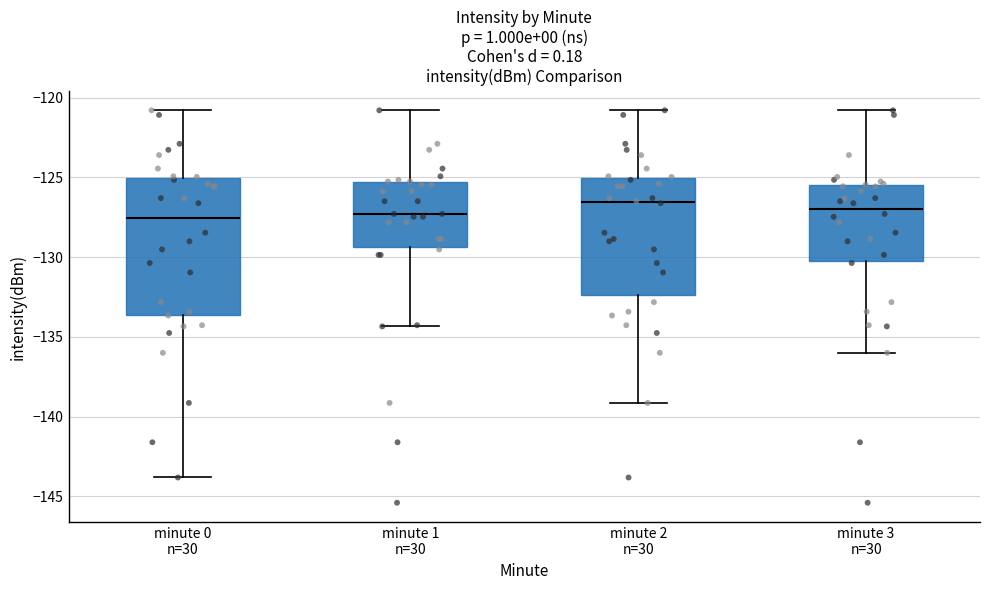

Reading left to right, read every box against the y-axis: the position of its median line, the range the box covers, and the ends of its whiskers. The values are not printed on the chart, so give them approximately, as read against the axis.

minute 0 n=30: median -127.5, box -133.5 to -125.0, whiskers -144.0 to -121.0
minute 1 n=30: median -127.5, box -129.5 to -125.5, whiskers -134.5 to -121.0
minute 2 n=30: median -126.5, box -132.5 to -125.0, whiskers -139.0 to -121.0
minute 3 n=30: median -127.0, box -130.0 to -125.5, whiskers -136.0 to -121.0